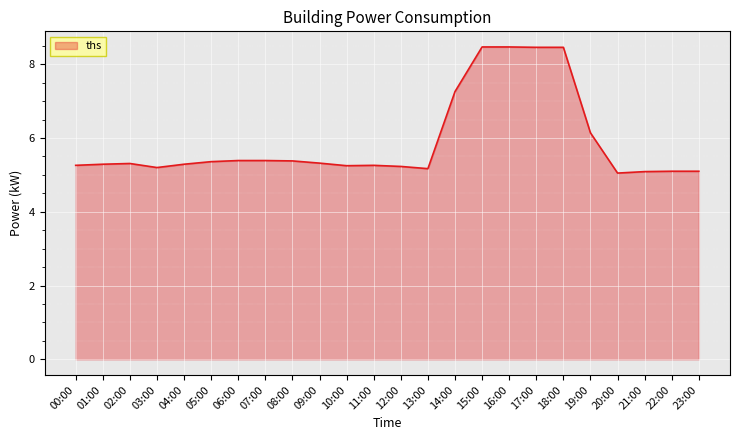

What position from the left is 00:00?

1